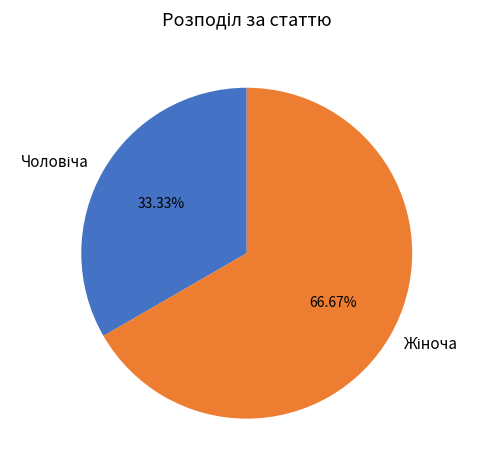

Is there a majority slice in this chart?

Yes